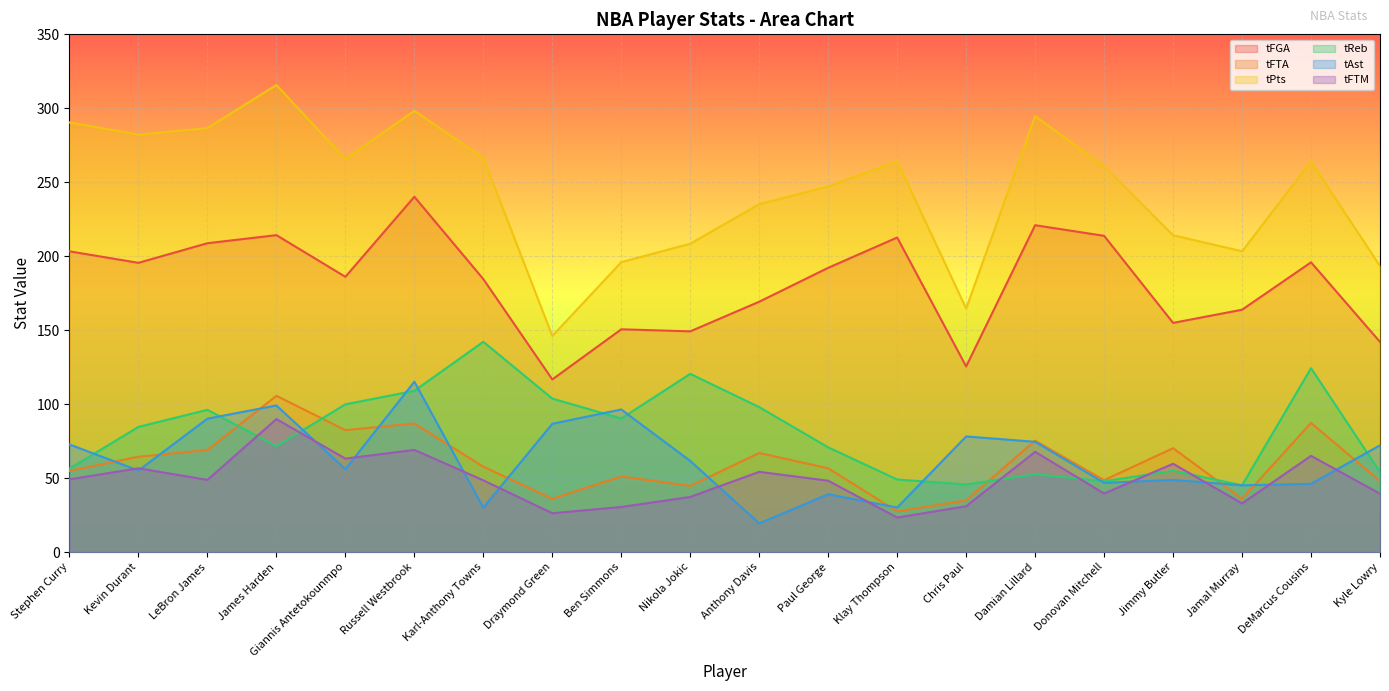

Where is tPts nearest to the value 230?

Anthony Davis